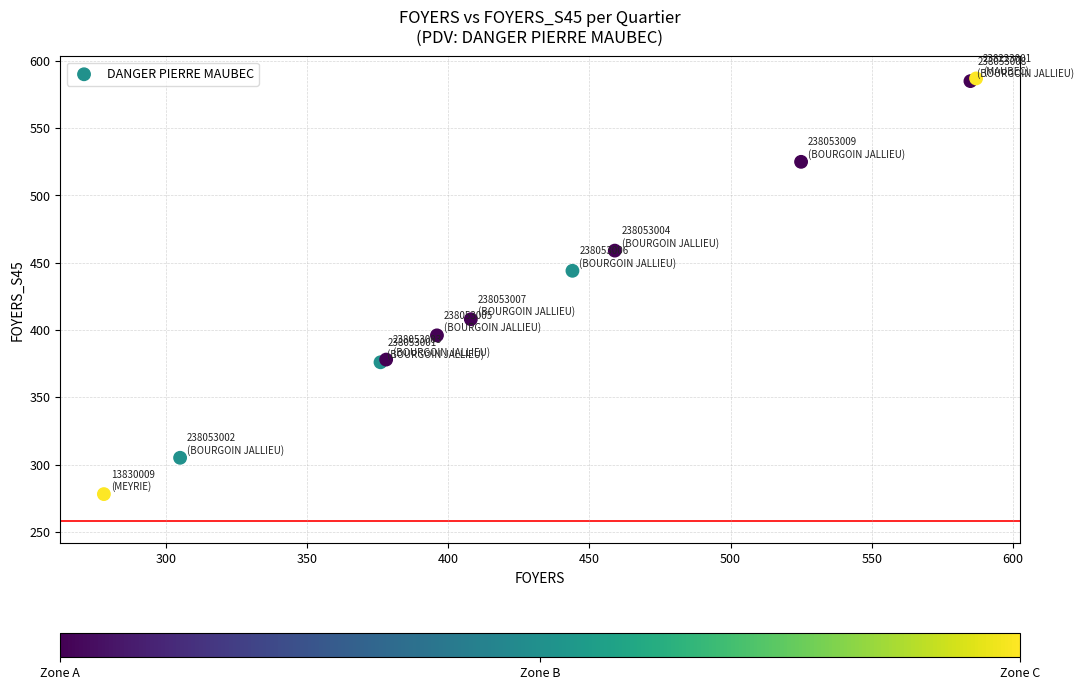

What Y value in the scatter plot is closest to 432?

444